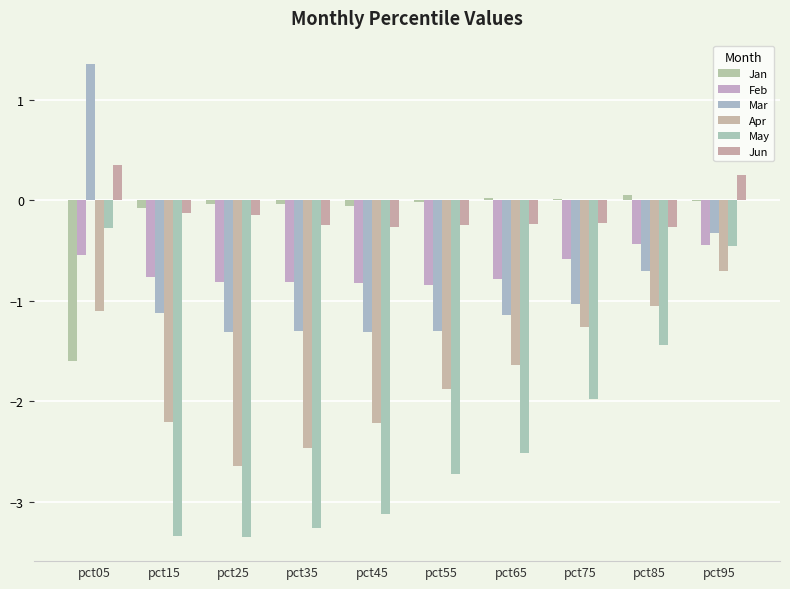

At which category does the chart reach its minimum across all series?

pct25